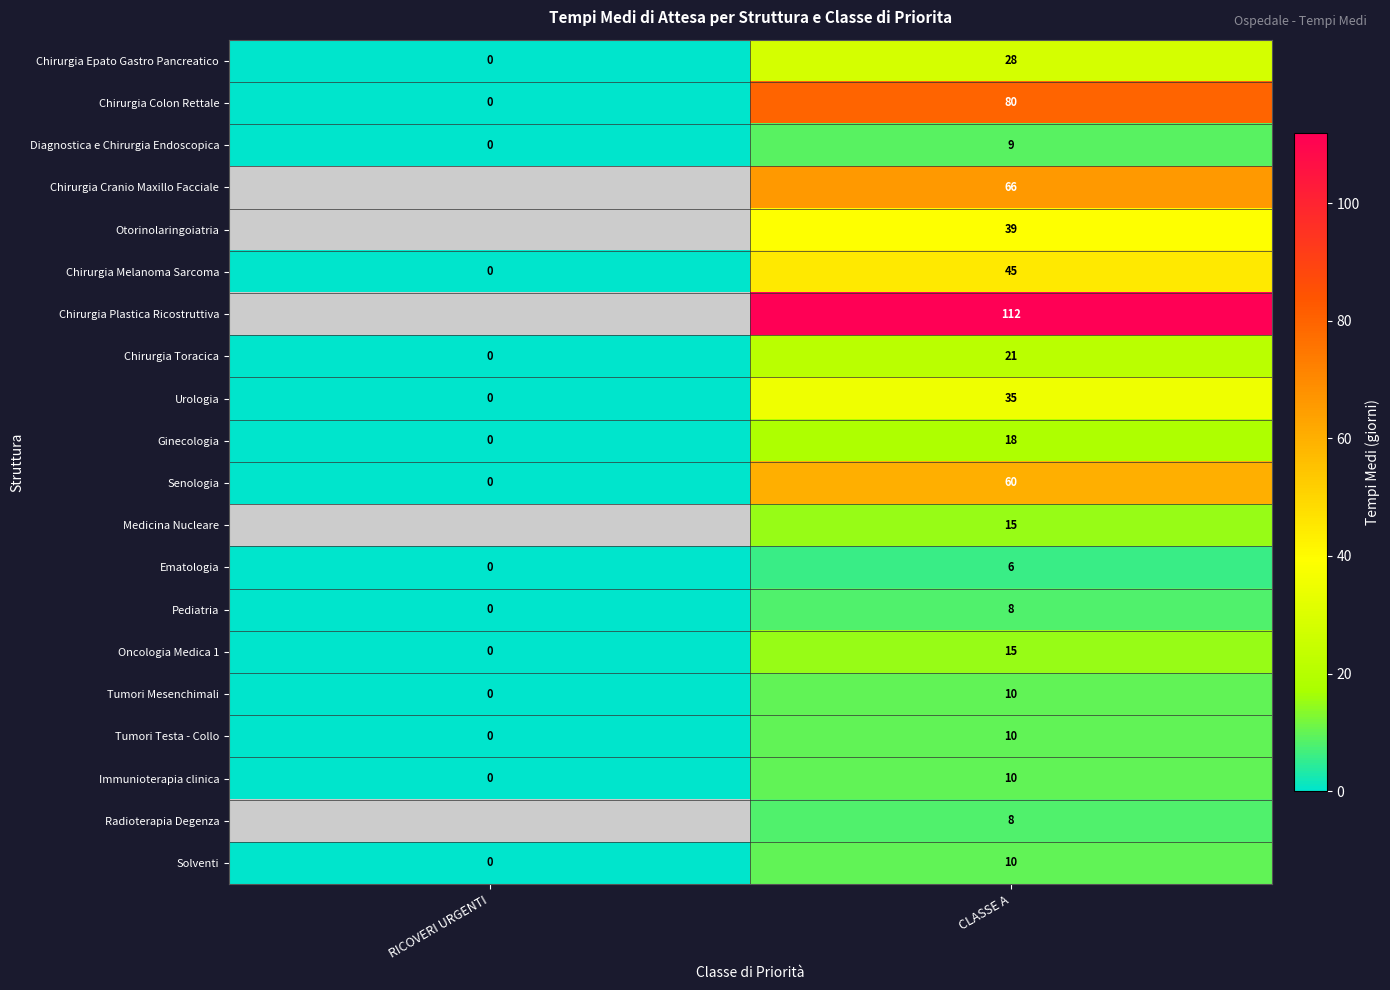

How many data points in Chirurgia Toracica are less than 21?

1